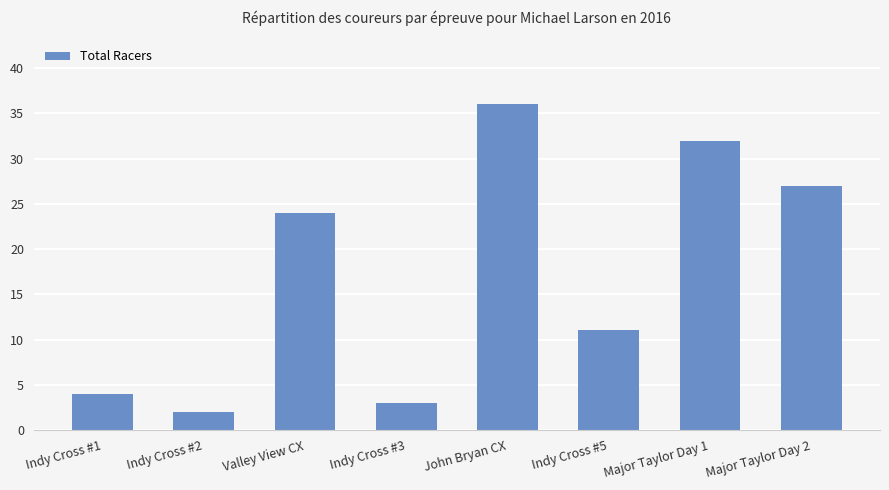

Reading right to left, what are all the values shown in this chart?

Major Taylor Day 2=27	Major Taylor Day 1=32	Indy Cross #5=11	John Bryan CX=36	Indy Cross #3=3	Valley View CX=24	Indy Cross #2=2	Indy Cross #1=4